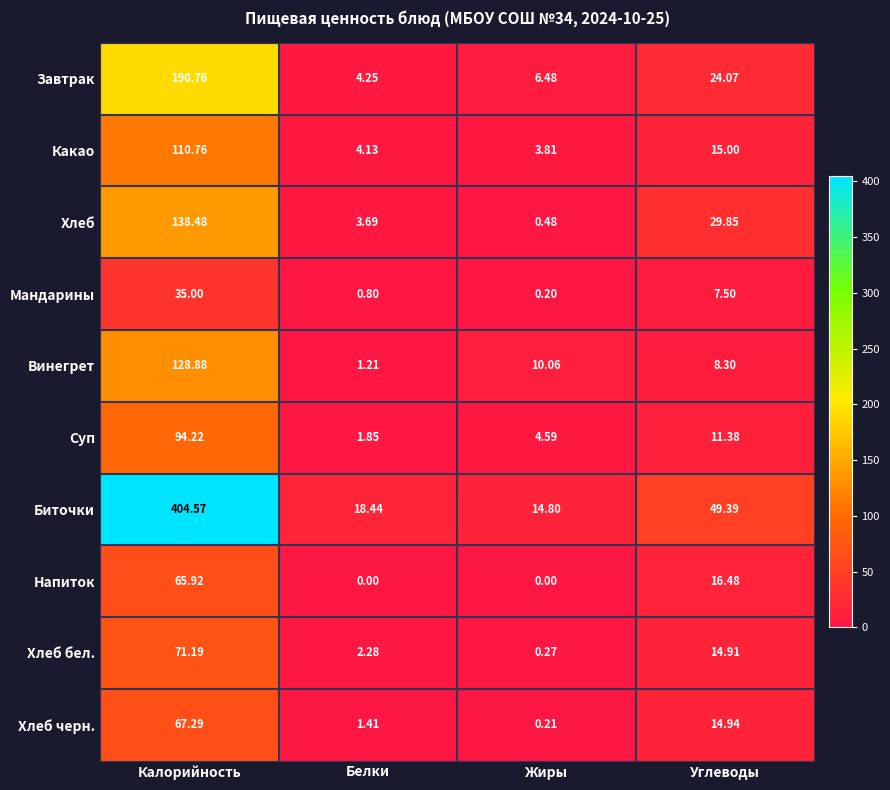

Between Калорийность and Жиры, which series saw the biggest shift?

Биточки